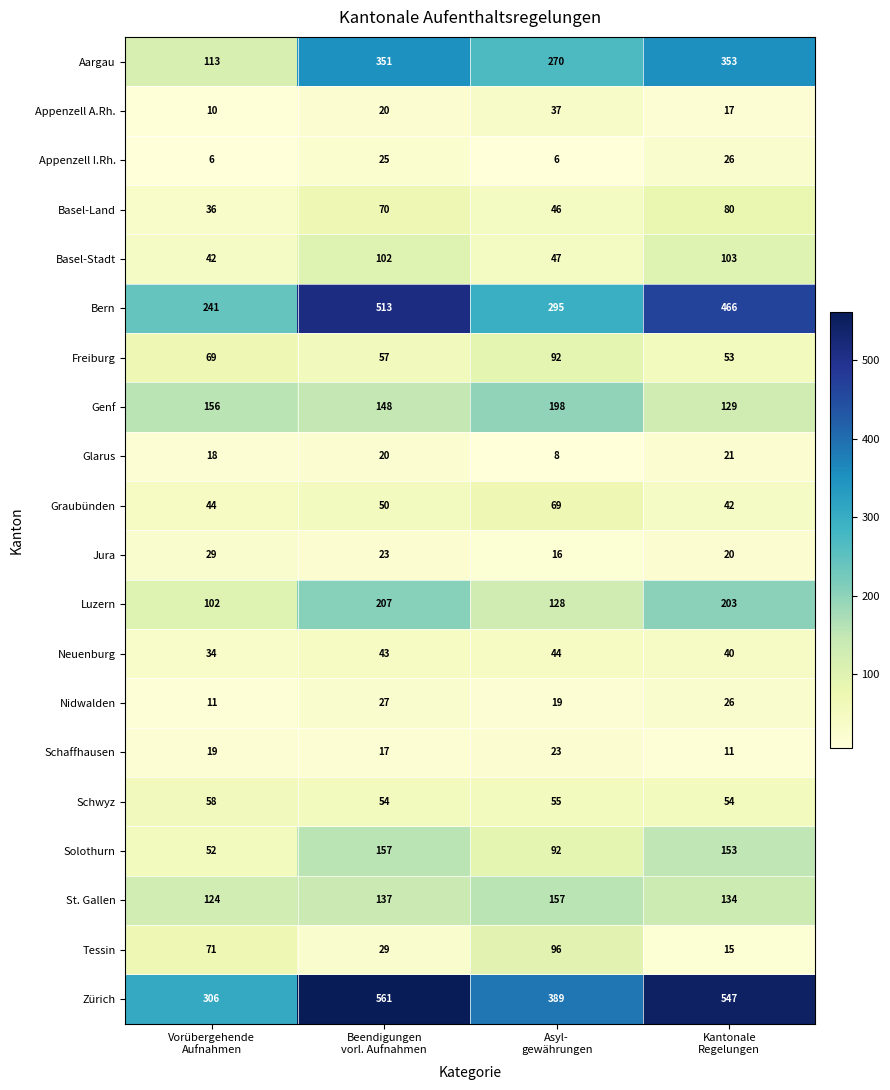

Which series has the largest total across all categories?

Zürich